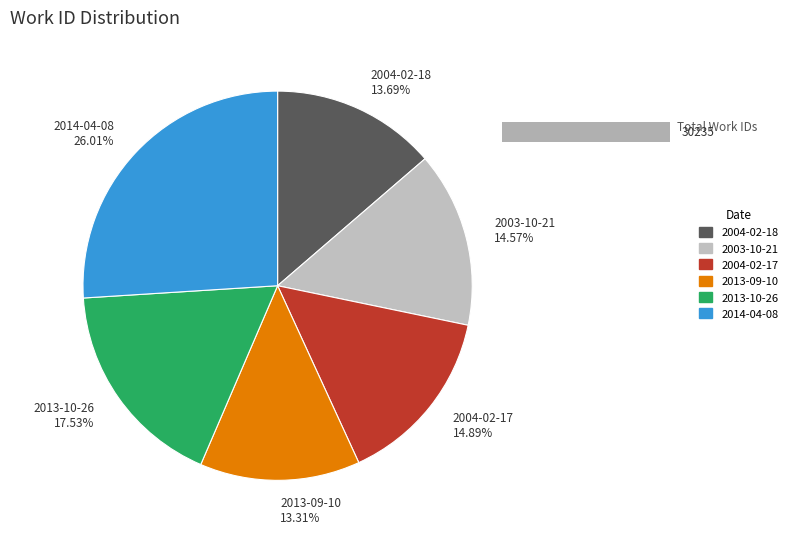

To the nearest percent, what is the difference between the largest and smallest slice percentages?

13%